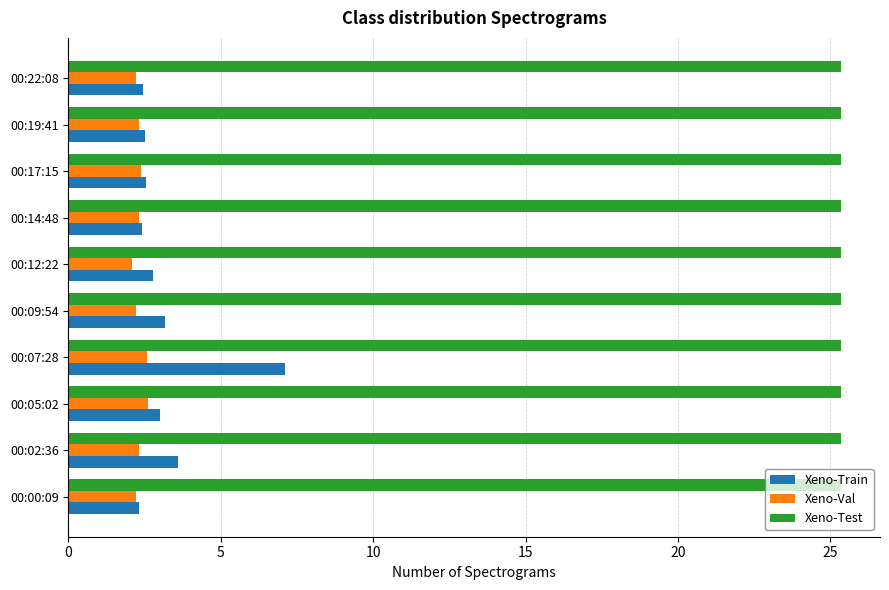

List the series in order of their peak value, lowest first.

Xeno-Val, Xeno-Train, Xeno-Test